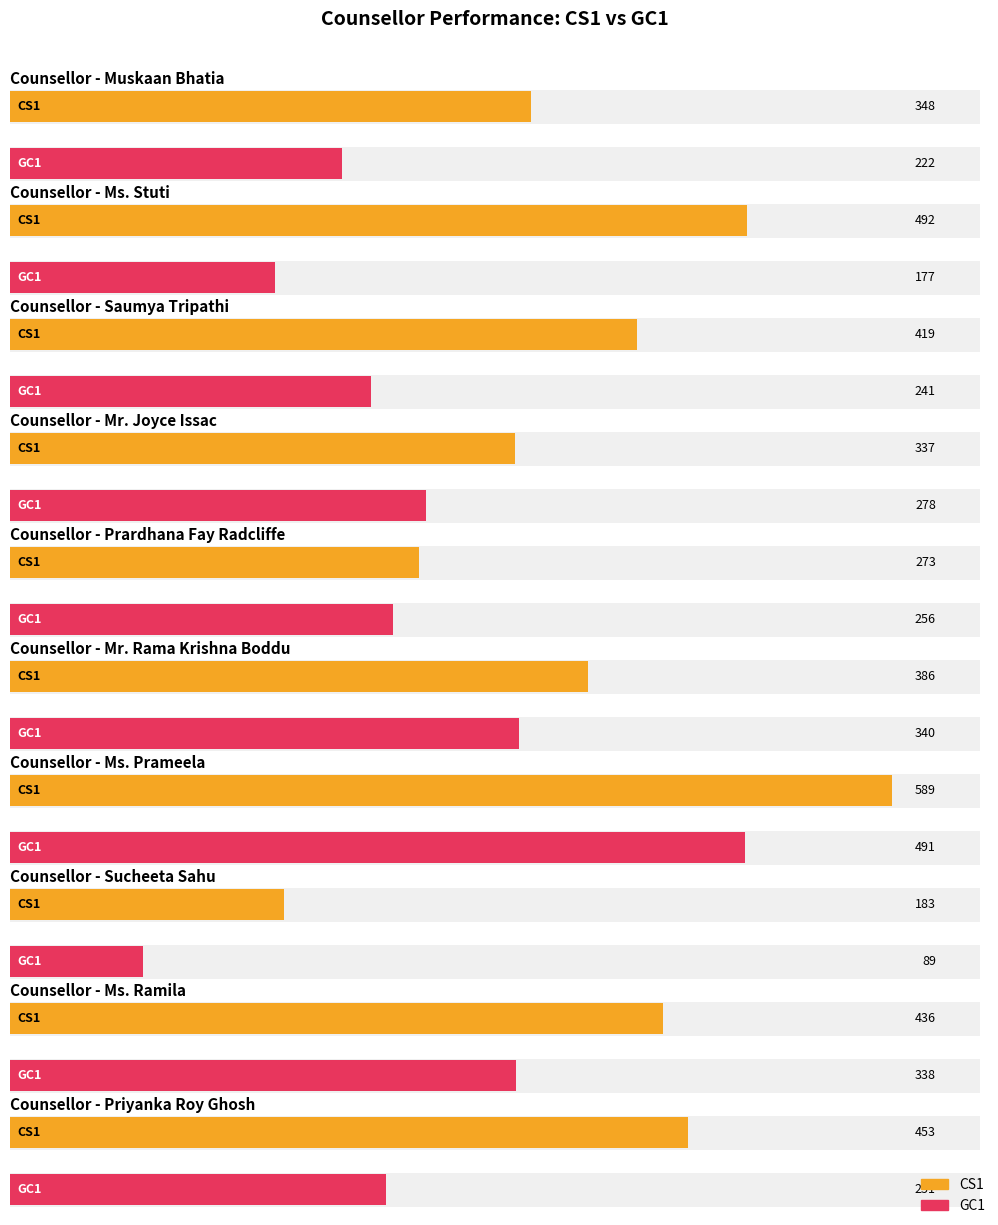

The value of GC1 at Prardhana Fay Radcliffe is 256. True or false?

True